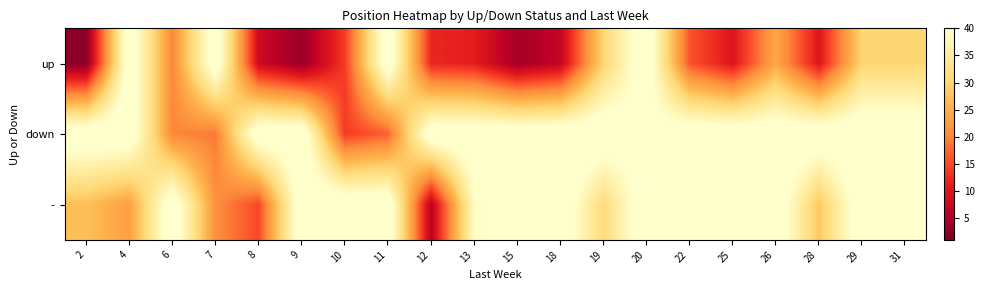

Rank the series by their maximum value, from lowest to highest.

up, down, -